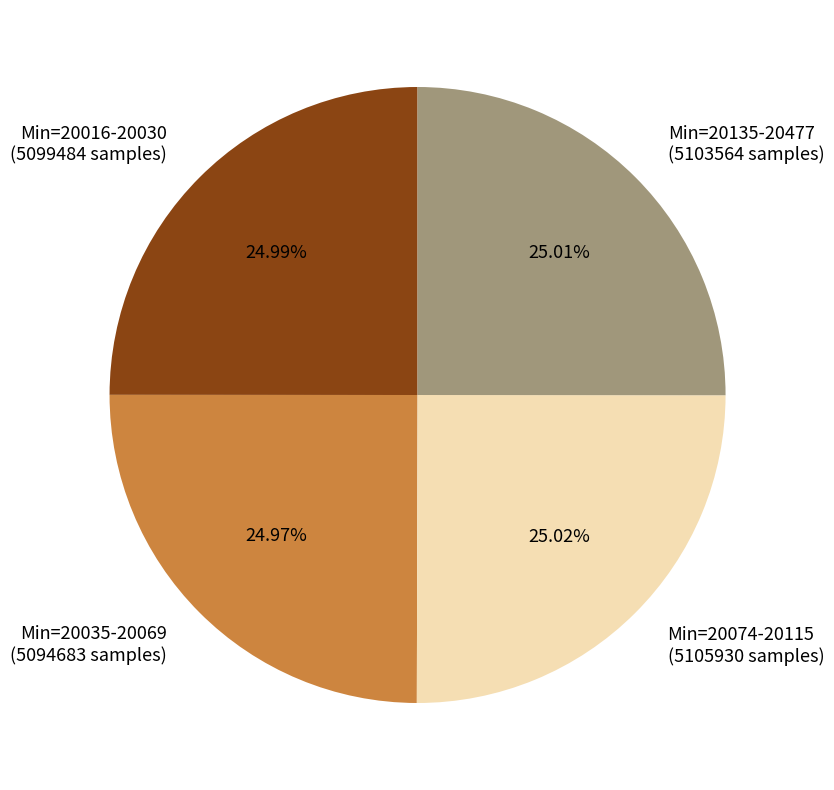

Approximately how many times larger is the value at Min=20074-20115 (5105930 samples) compared to Min=20135-20477 (5103564 samples)?

1.0